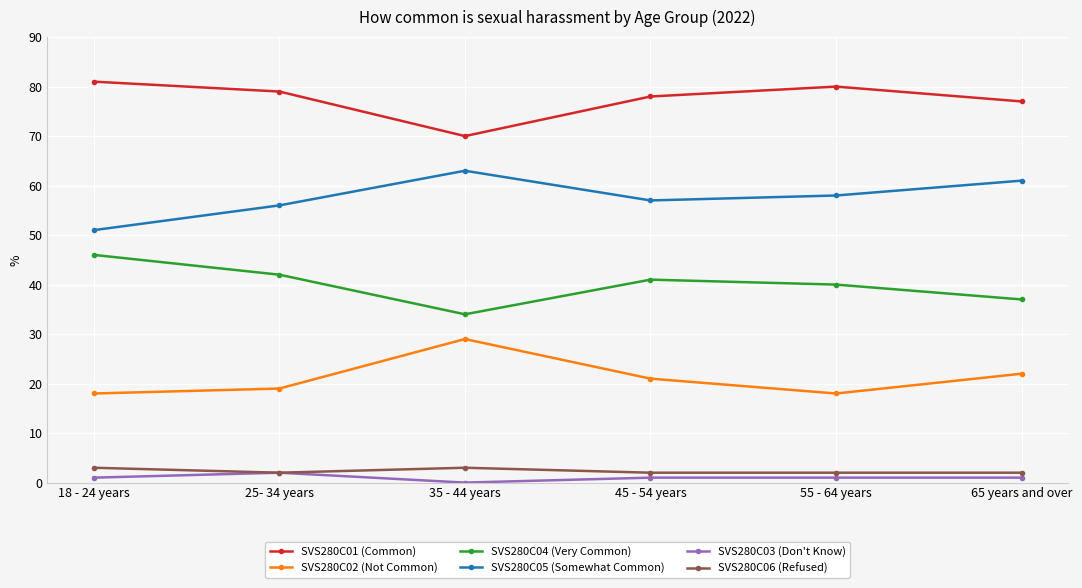

What are all the series names shown in the legend?

SVS280C01 (Common), SVS280C02 (Not Common), SVS280C04 (Very Common), SVS280C05 (Somewhat Common), SVS280C03 (Don't Know), SVS280C06 (Refused)